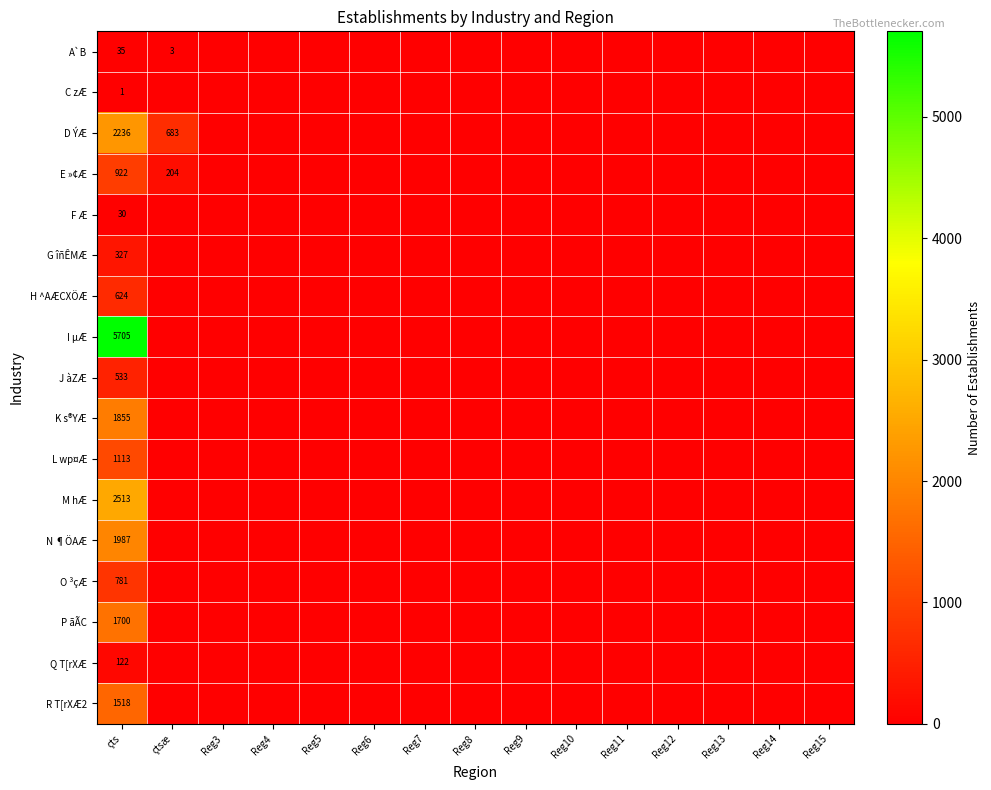

Is it true that A`B equals 3 at çtsæ?

True